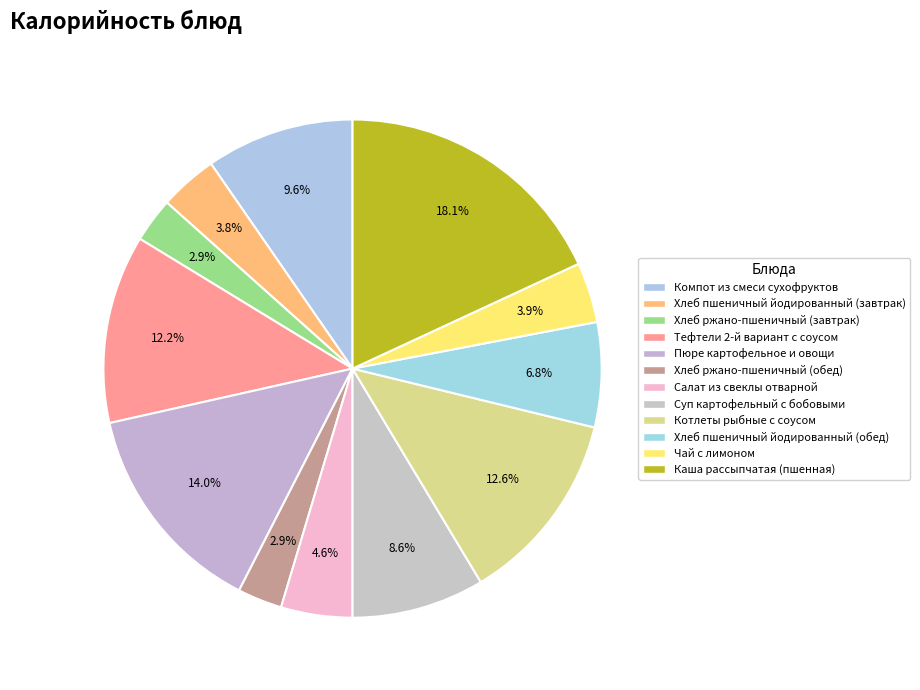

Count the number of slices in the pie.

12